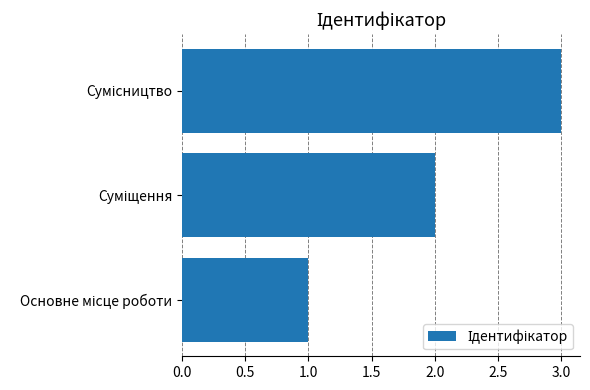

What is the greatest value displayed?

3